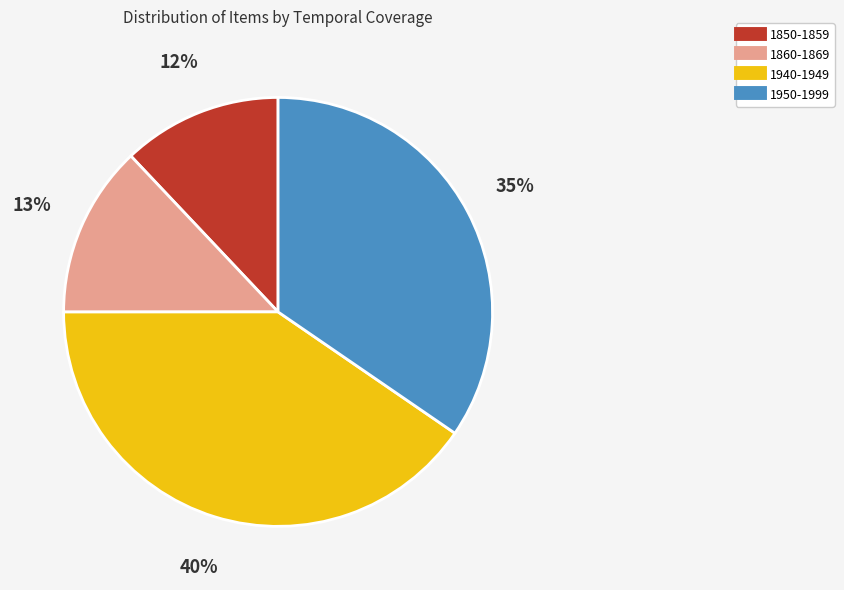

To the nearest percent, what is the difference between the largest and smallest slice percentages?

28%